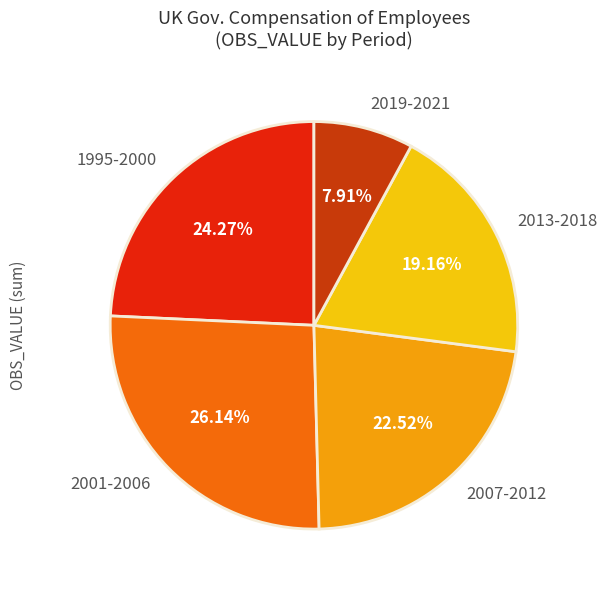

Which slice is the largest?

2001-2006